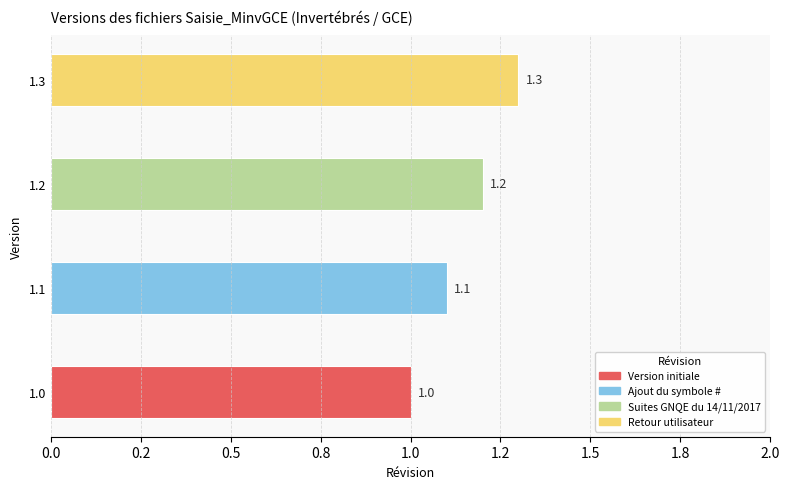

List the labels in order of value, smallest first.

Version initiale, Ajout du symbole #, Suites GNQE du 14/11/2017, Retour utilisateur